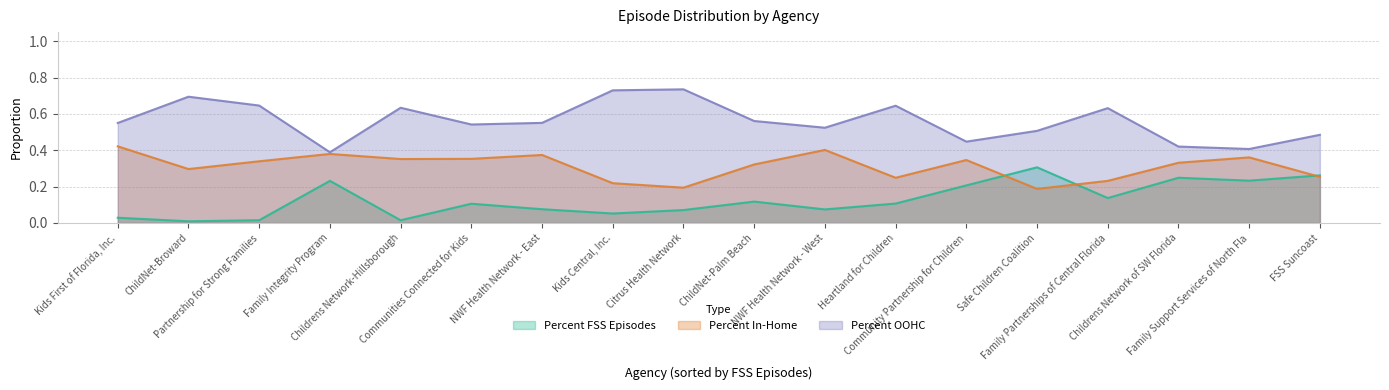

Is it true that Percent FSS Episodes equals 0.1 at Heartland for Children?

True